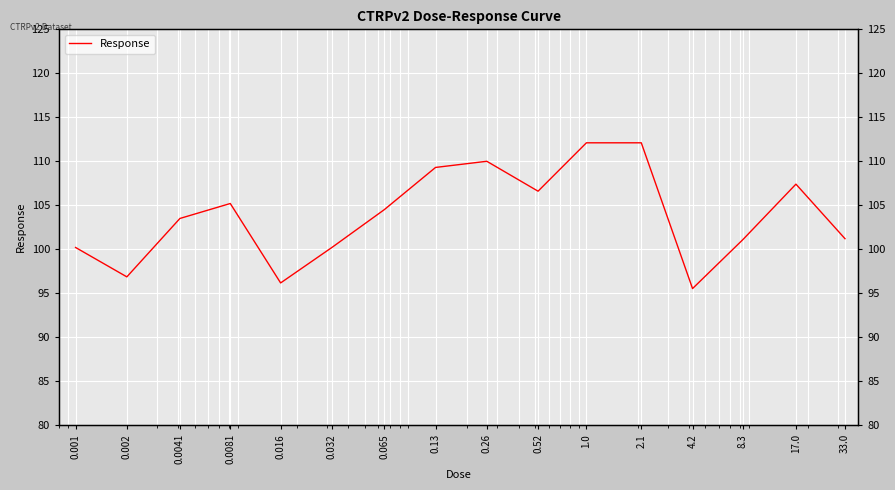

True or false: the data has more than 0 interior local peaks.

True